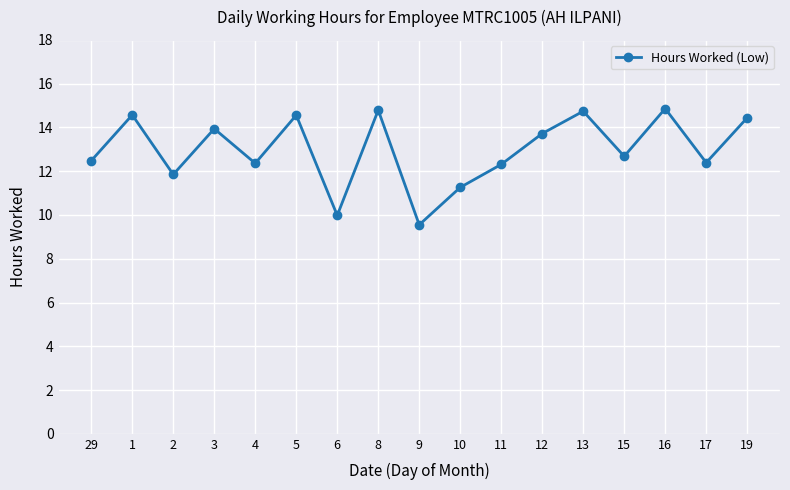

Between 6 and 3, which is larger?

3